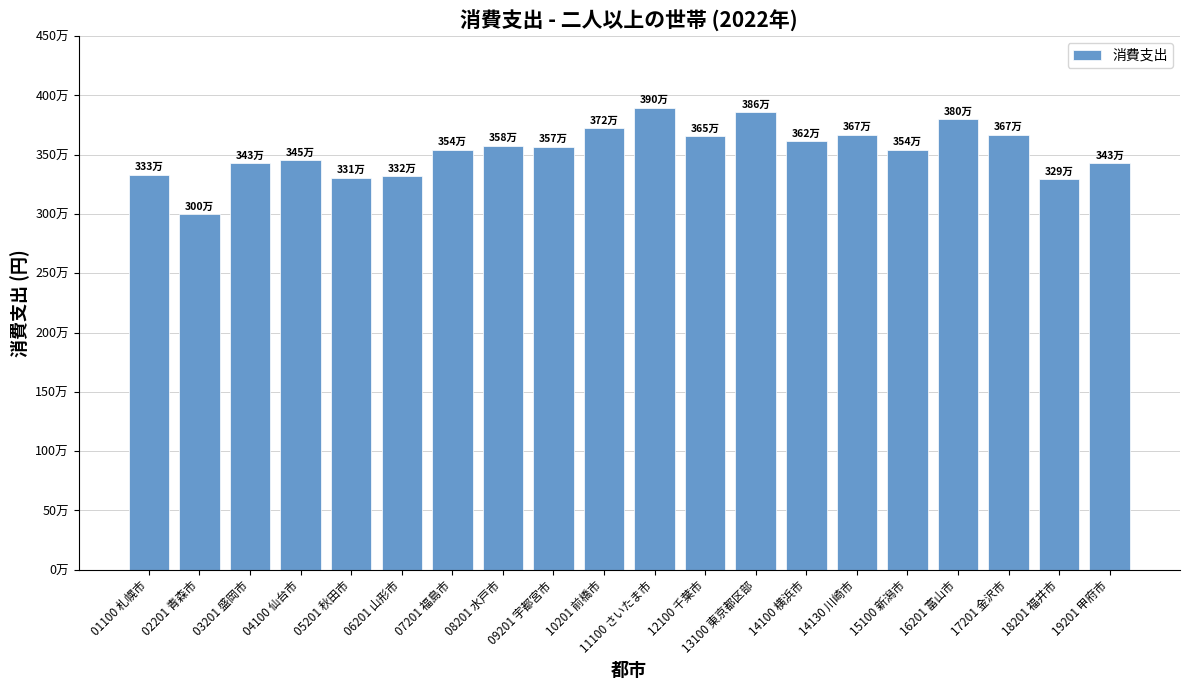

Does the chart contain any negative values?

No